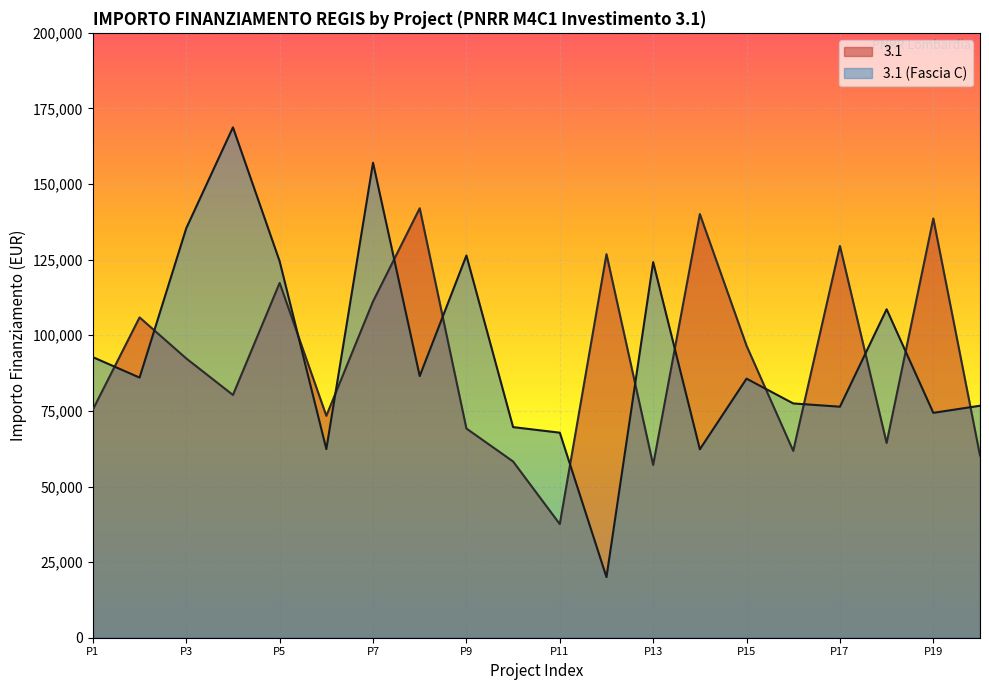

What is the label of the 7th point from the right?

J94D23002250006